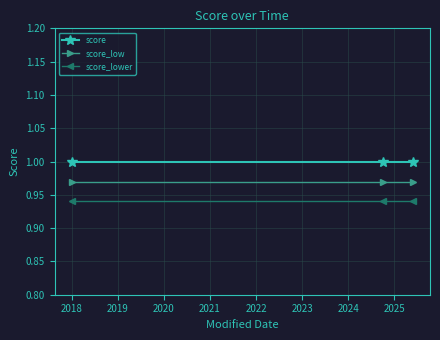

What is the sum of all score_low values?

2.9